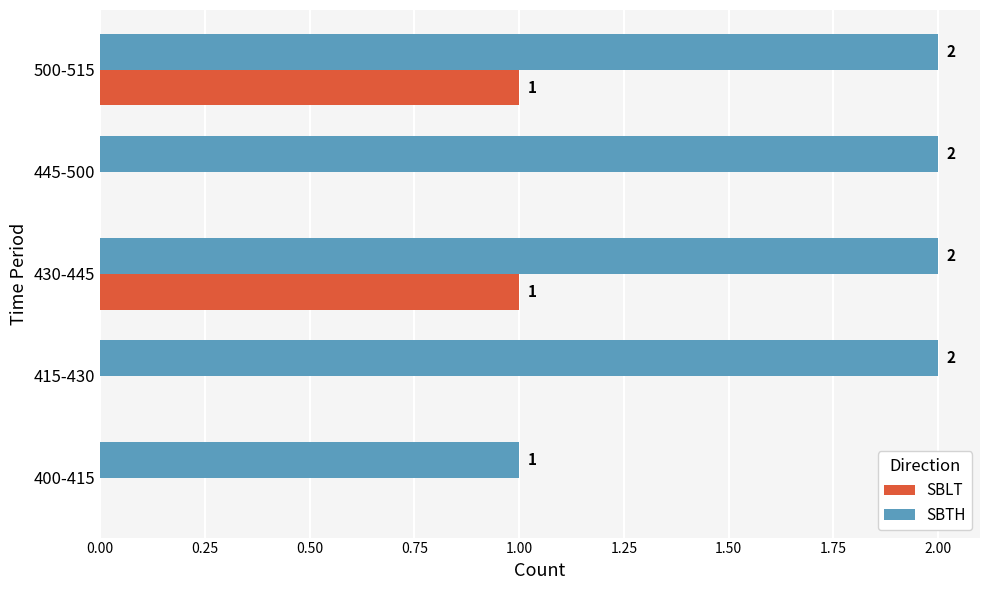

True or false: SBTH has a value of 1 at 500-515.

False